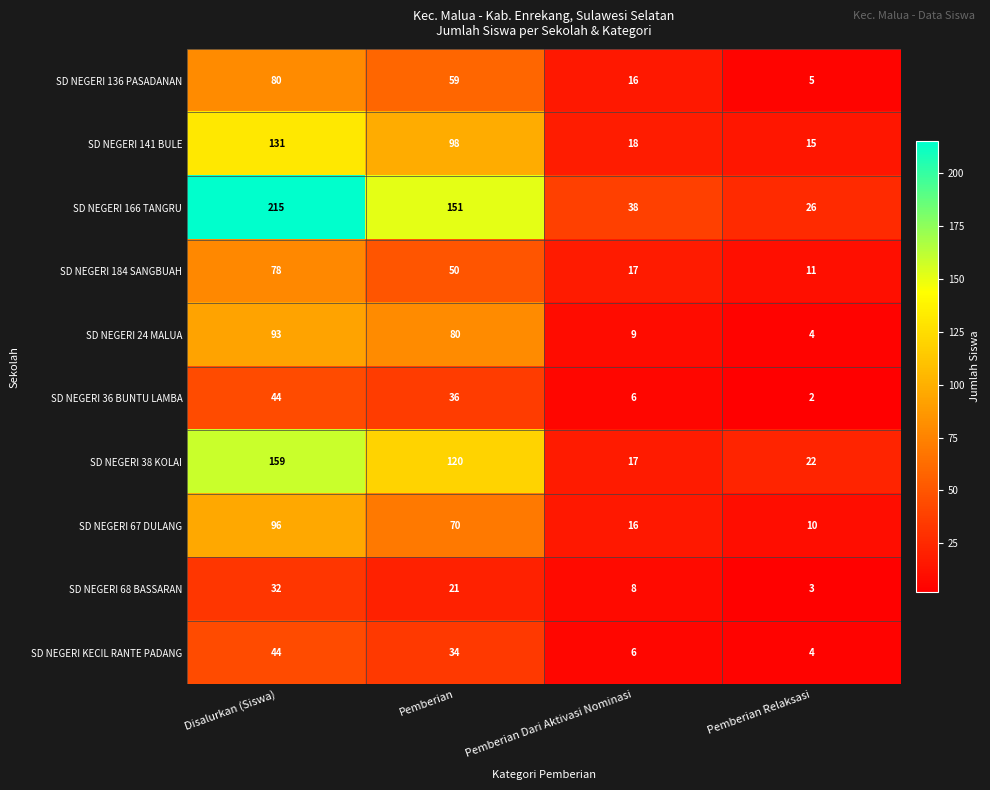

List the labels in order of SD NEGERI 68 BASSARAN value, smallest first.

Pemberian Relaksasi, Pemberian Dari Aktivasi Nominasi, Pemberian, Disalurkan (Siswa)